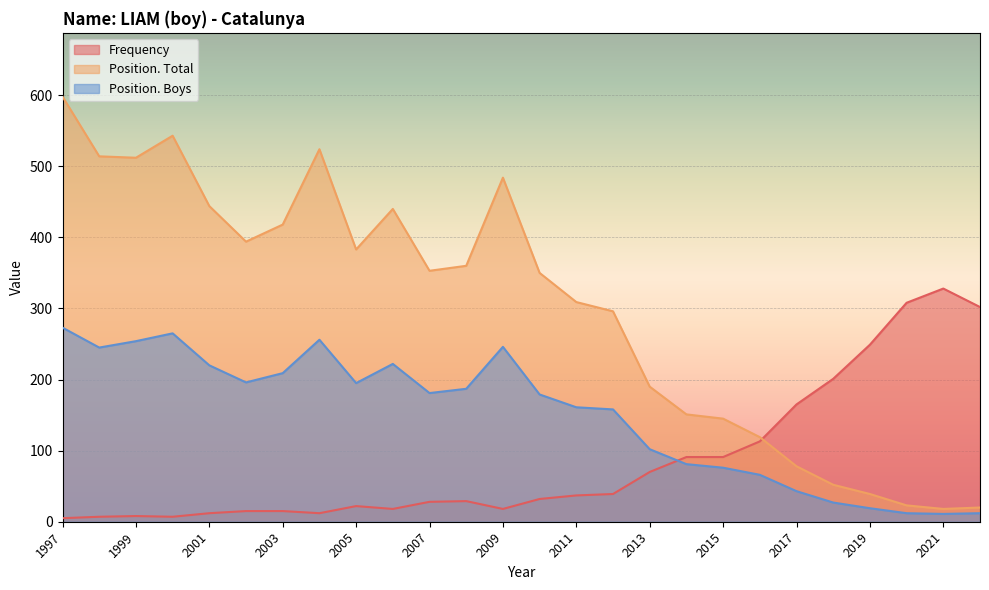

Between 2006 and 2008, which is larger?

2008